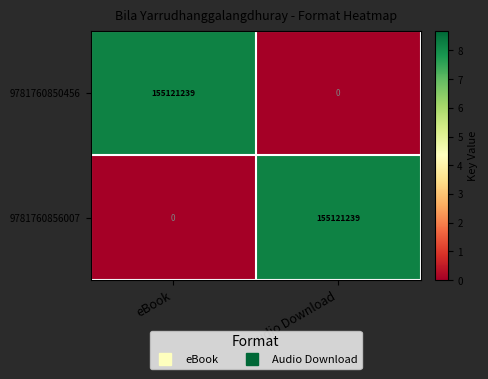

What is the spread (max minus min) of values at eBook?

155121239